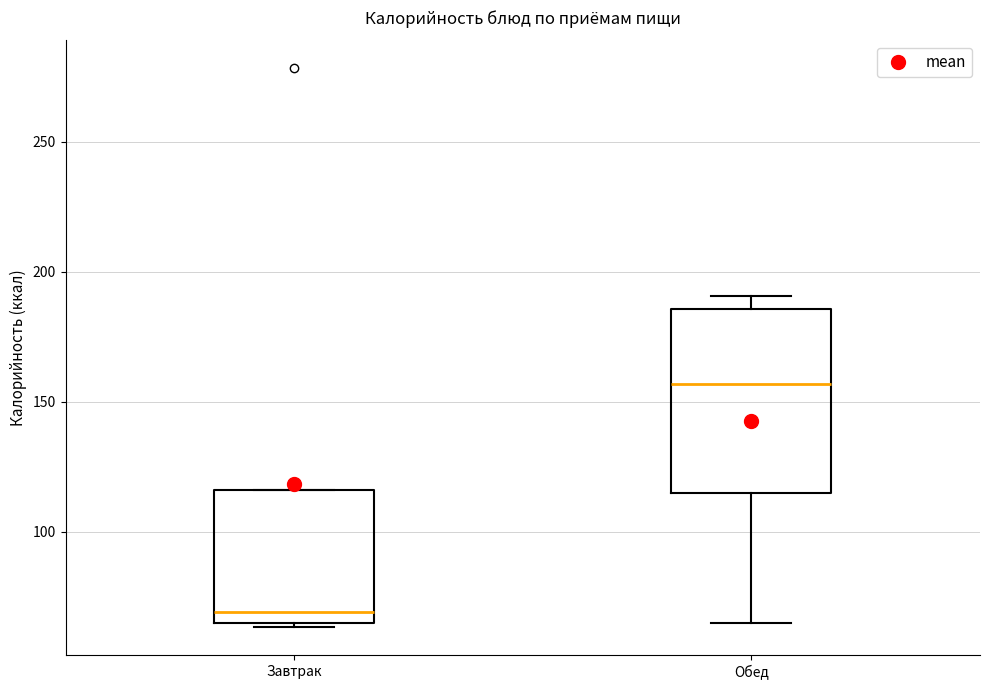

Reading left to right, transcribe this box plot: for each box, give where its median line is, the range the box spans, and where its two whiskers end, as read against the y-axis. The values are not printed on the chart, so give them approximately, as read against the axis.

Завтрак: median 70, box 65 to 115, whiskers 65 (just below the box's lower edge) to 115
Обед: median 155, box 115 to 185, whiskers 65 to 190